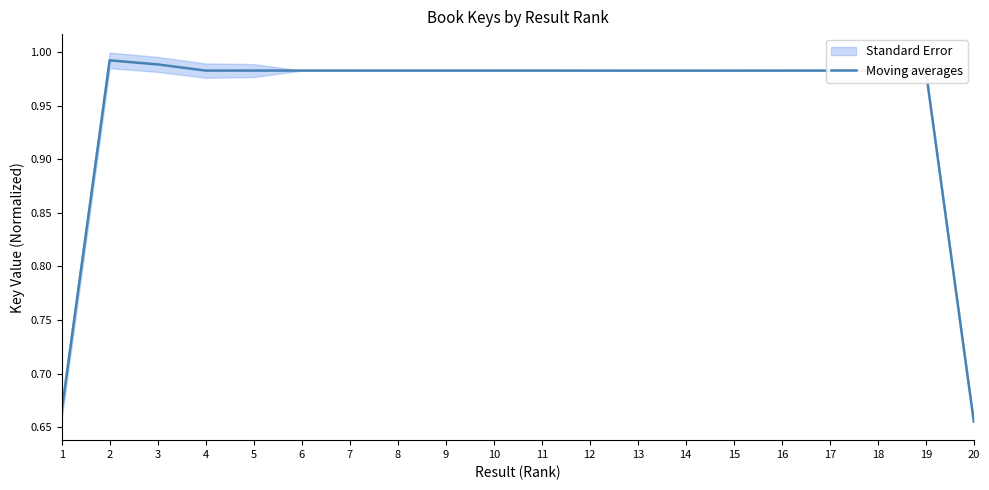

Rank the categories by value from lowest to highest.

20, 1, 14, 13, 15, 12, 16, 7, 11, 10, 6, 4, 5, 8, 9, 17, 18, 19, 3, 2